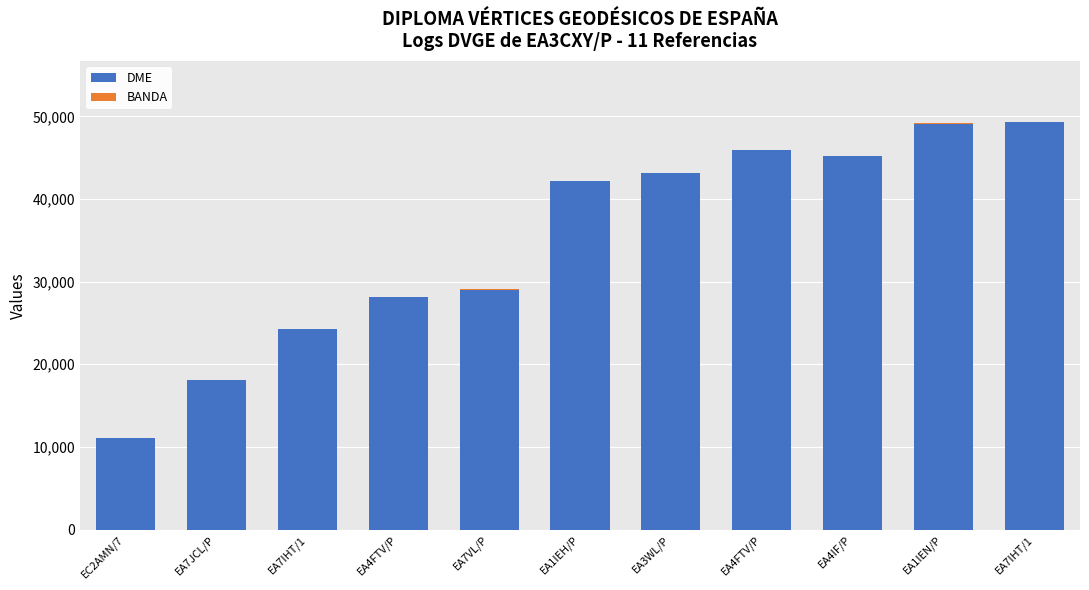

What value does the DME series have at EC2AMN/7?

11020